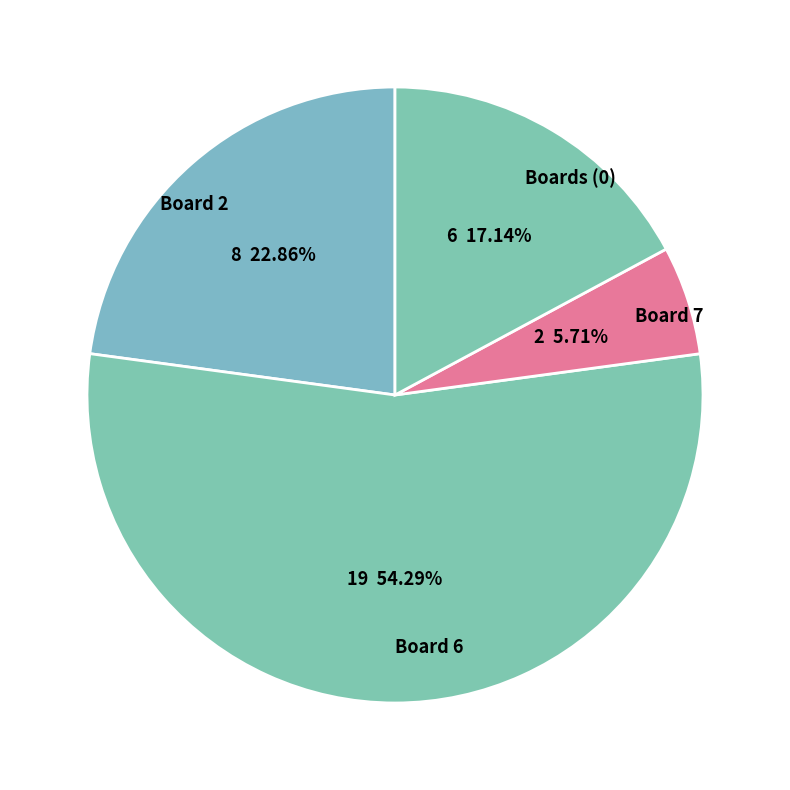

Rank the categories by value from highest to lowest.

Board 6, Board 2, Boards (0), Board 7